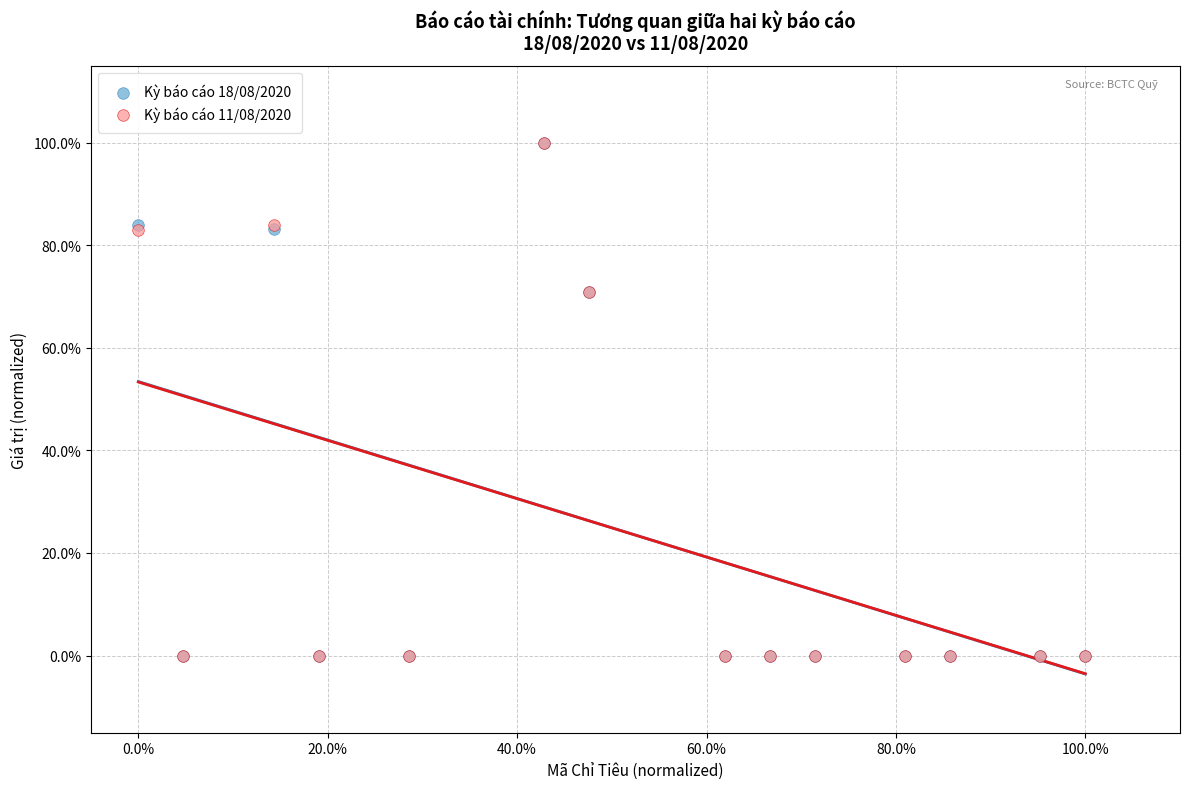

What are all the series names shown in the legend?

Kỳ báo cáo 18/08/2020, Kỳ báo cáo 11/08/2020